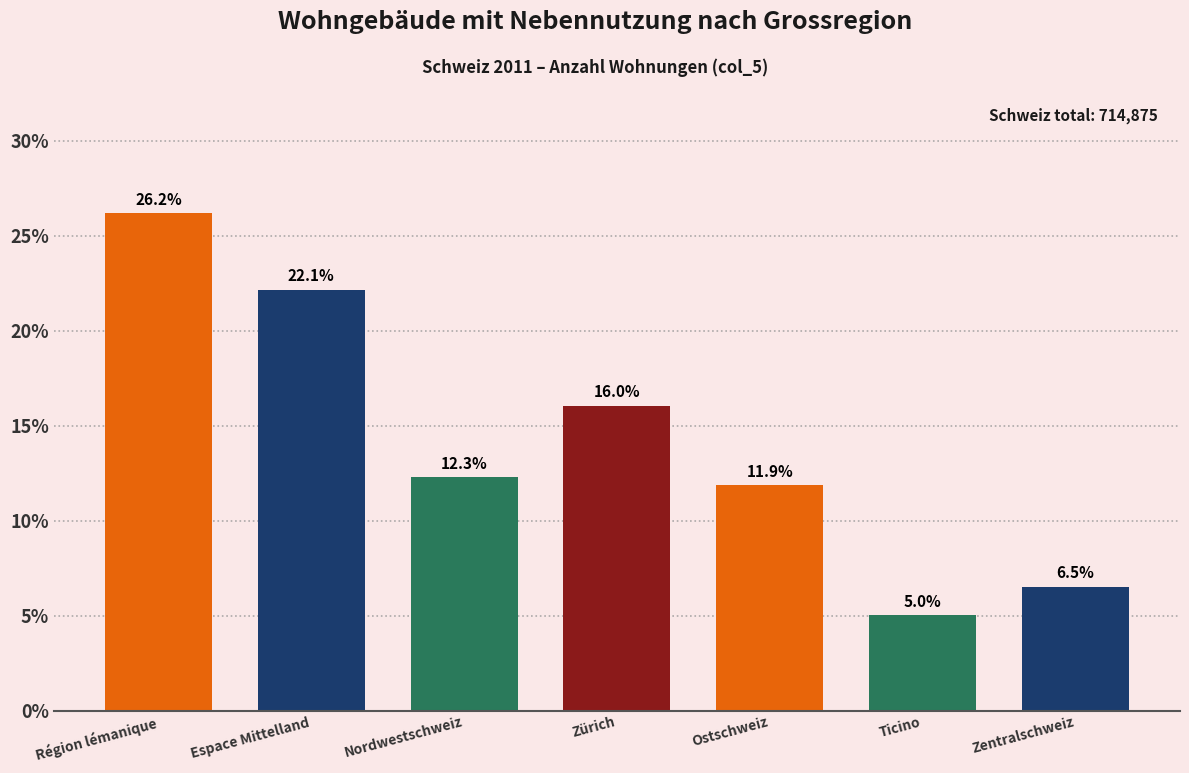

Reading left to right, list all the values displayed in this chart.

Région lémanique=26.2	Espace Mittelland=22.1	Nordwestschweiz=12.3	Zürich=16.0	Ostschweiz=11.9	Ticino=5.0	Zentralschweiz=6.5